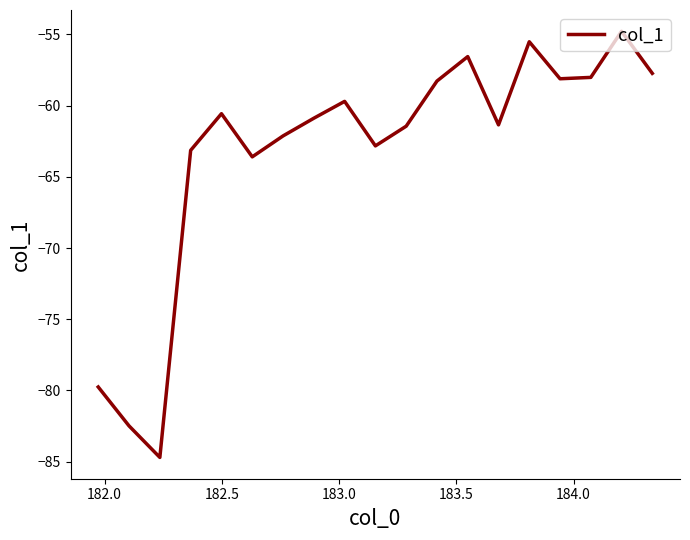

What is the greatest value displayed?

-54.8